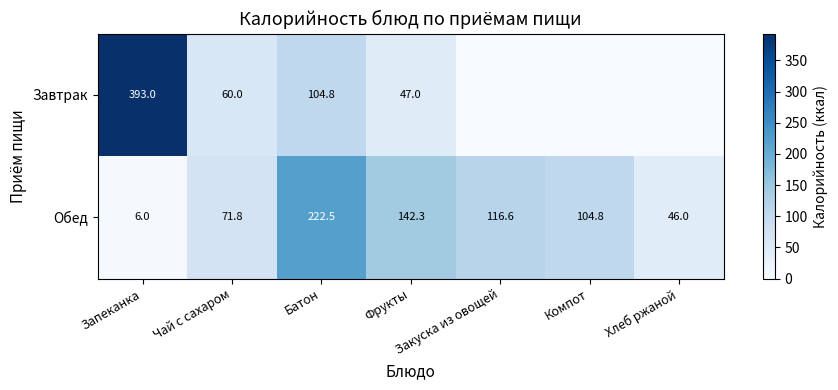

At how many categories does at least one series exceed 206?

2